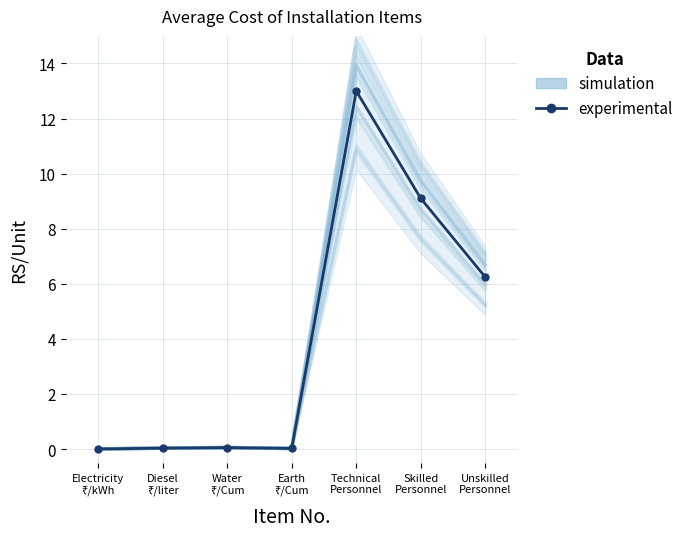

Where is simulation nearest to the value 6?

Unskilled
Personnel